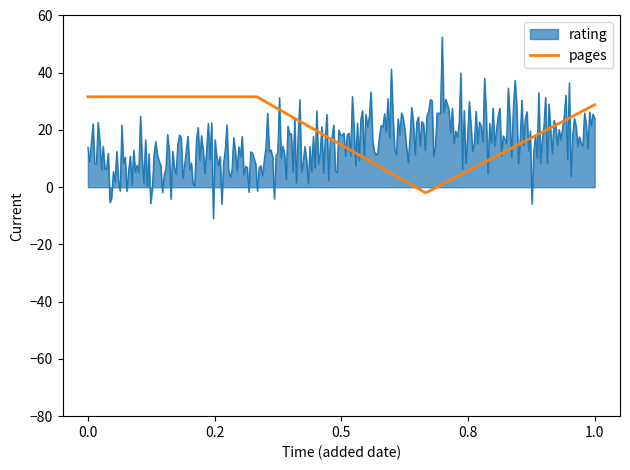

Rank the series by their maximum value, from highest to lowest.

rating, pages